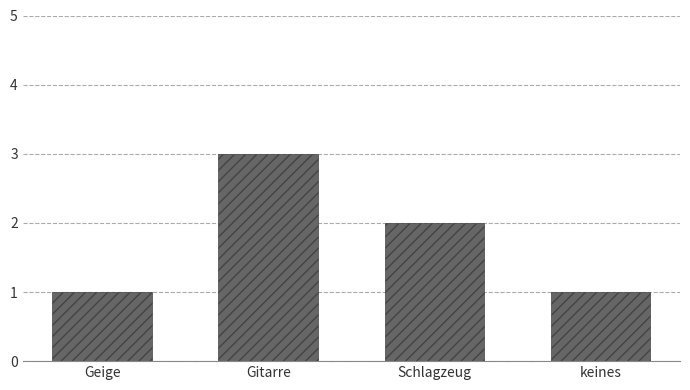

What is the greatest value displayed?

3